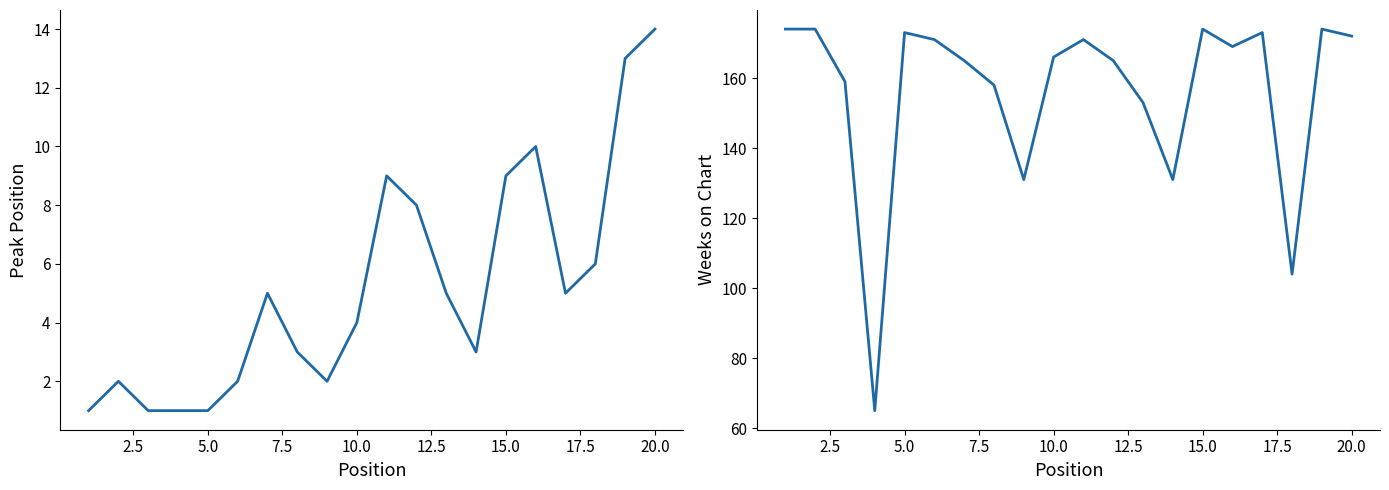

True or false: Weeks on Chart and Peak Position cross at least once.

False